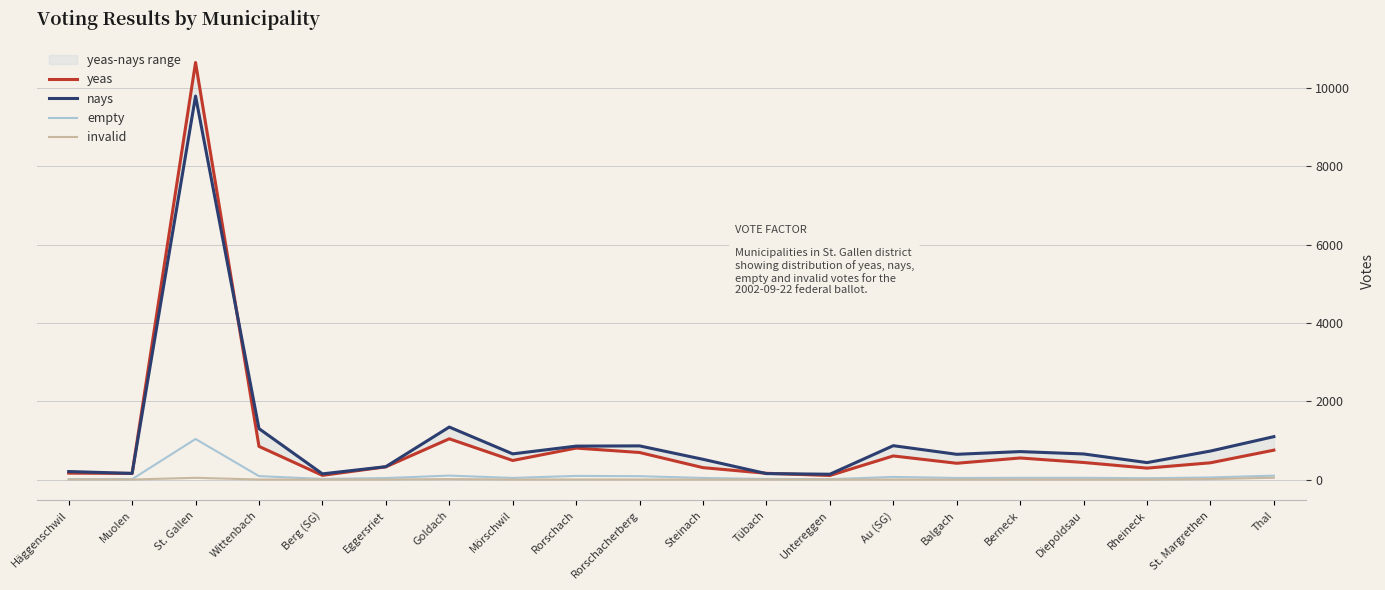

Rank the categories by yeas value from highest to lowest.

St. Gallen, Goldach, Wittenbach, Rorschach, Thal, Rorschacherberg, Au (SG), Berneck, Mörschwil, Diepoldsau, St. Margrethen, Balgach, Eggersriet, Steinach, Rheineck, Häggenschwil, Tübach, Muolen, Berg (SG), Untereggen